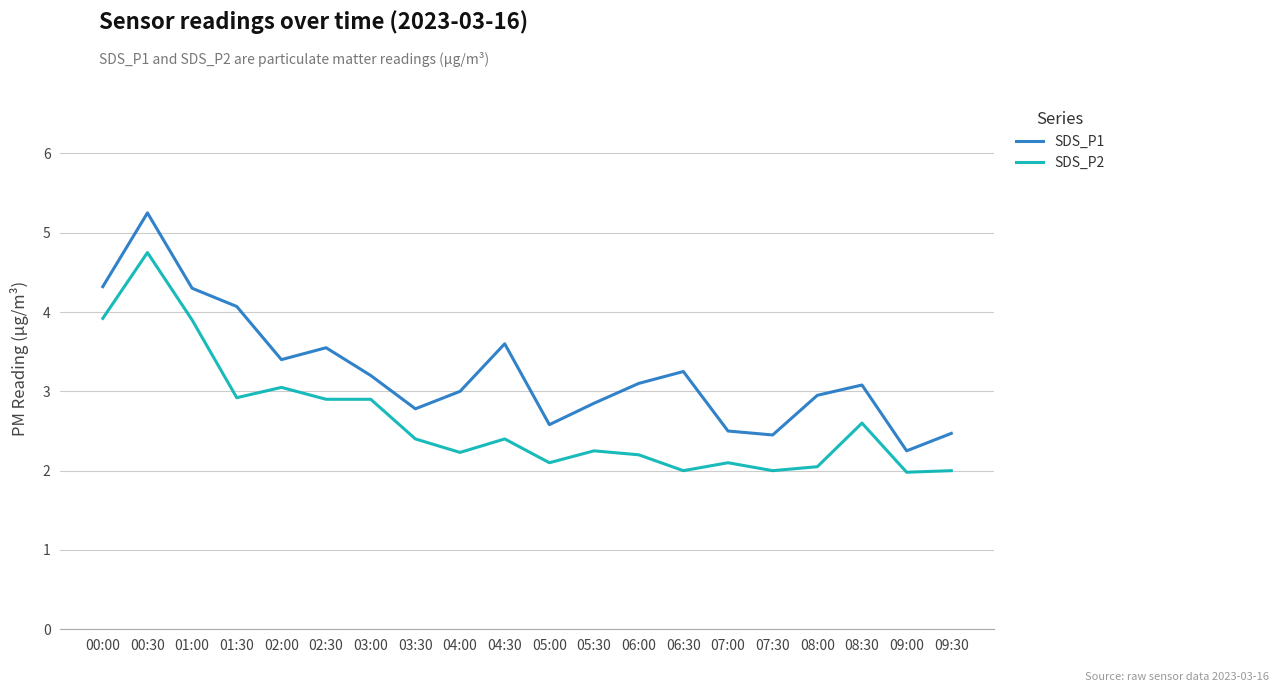

True or false: SDS_P2 and SDS_P1 cross at least once.

False